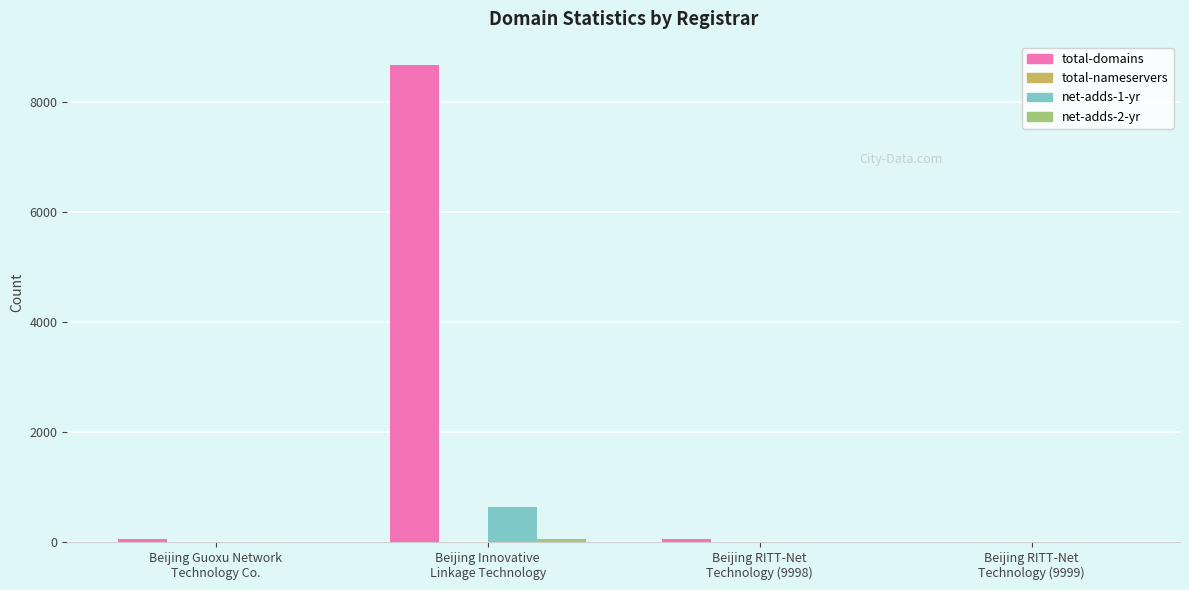

What is the greatest value displayed?

8656